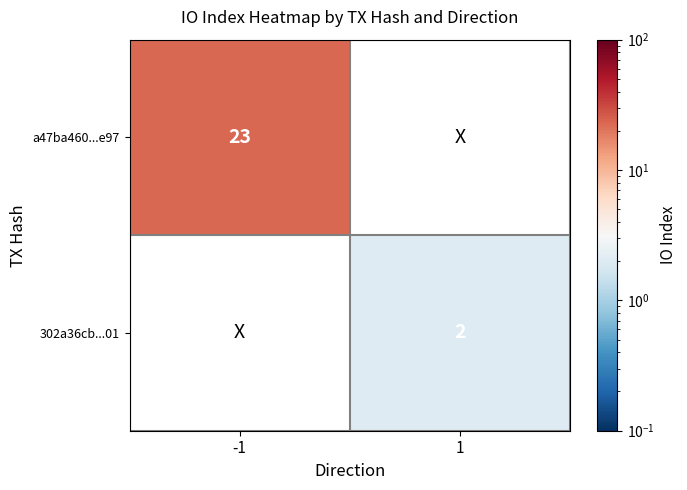

True or false: 302a36cb...01 has a value of 3 at 1.

False